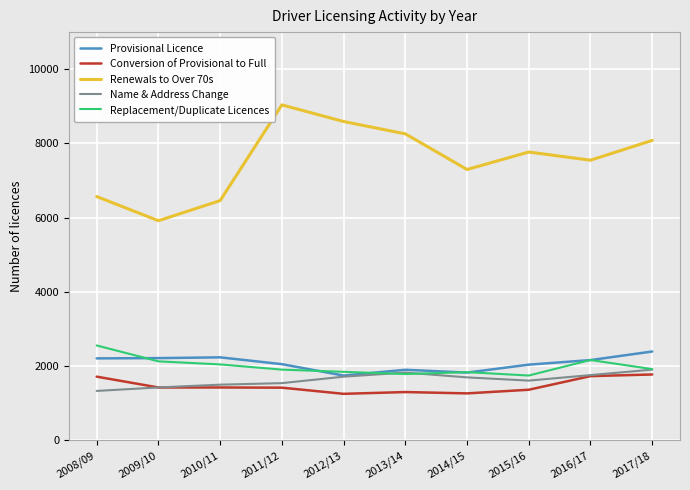

The Provisional Licence series shows 1300 at 2009/10. True or false?

False